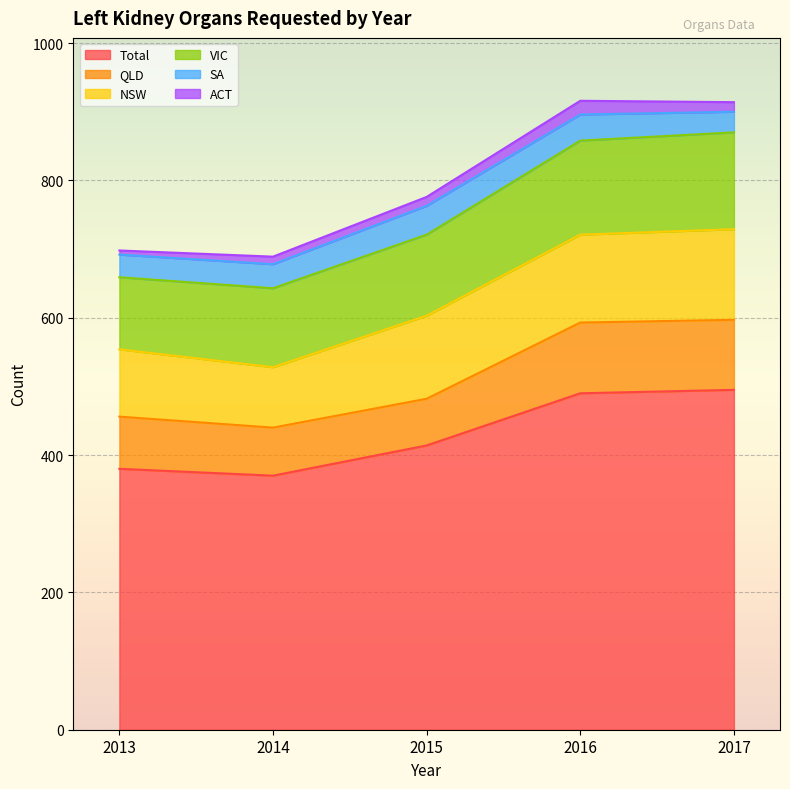

How many lines are shown in the chart?

6